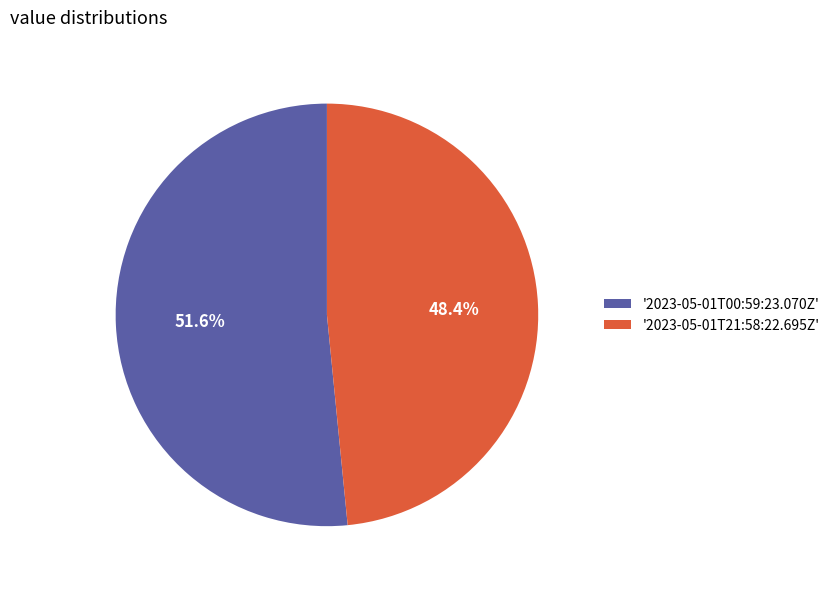

Which slice represents more than half of the pie?

'2023-05-01T00:59:23.070Z'